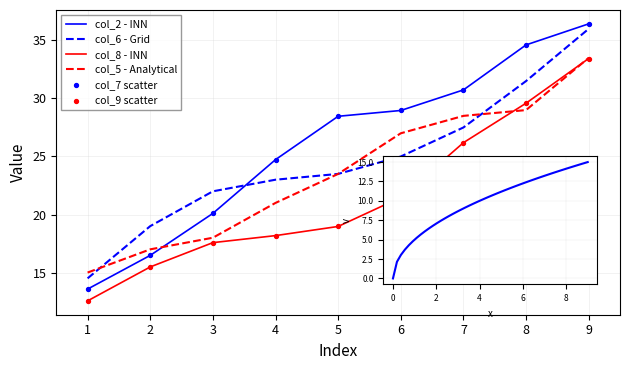

What is the difference between the highest and lowest values at 5?

9.5